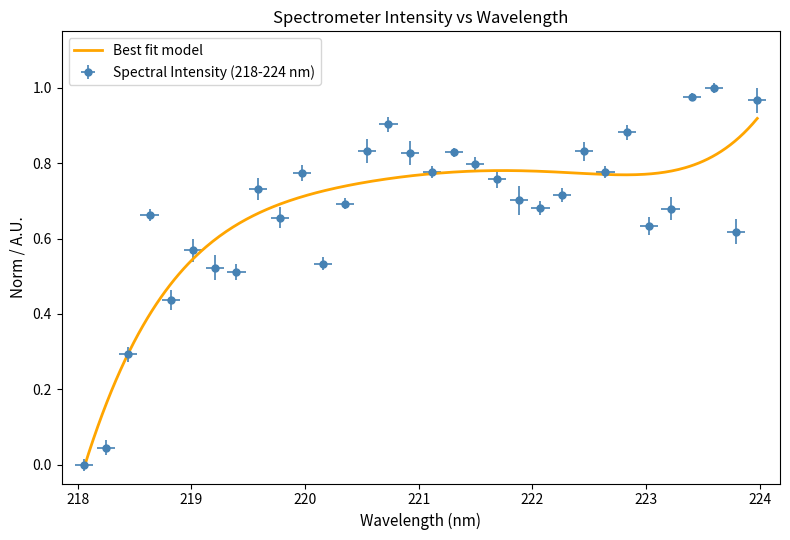

How many positive values are there?

31